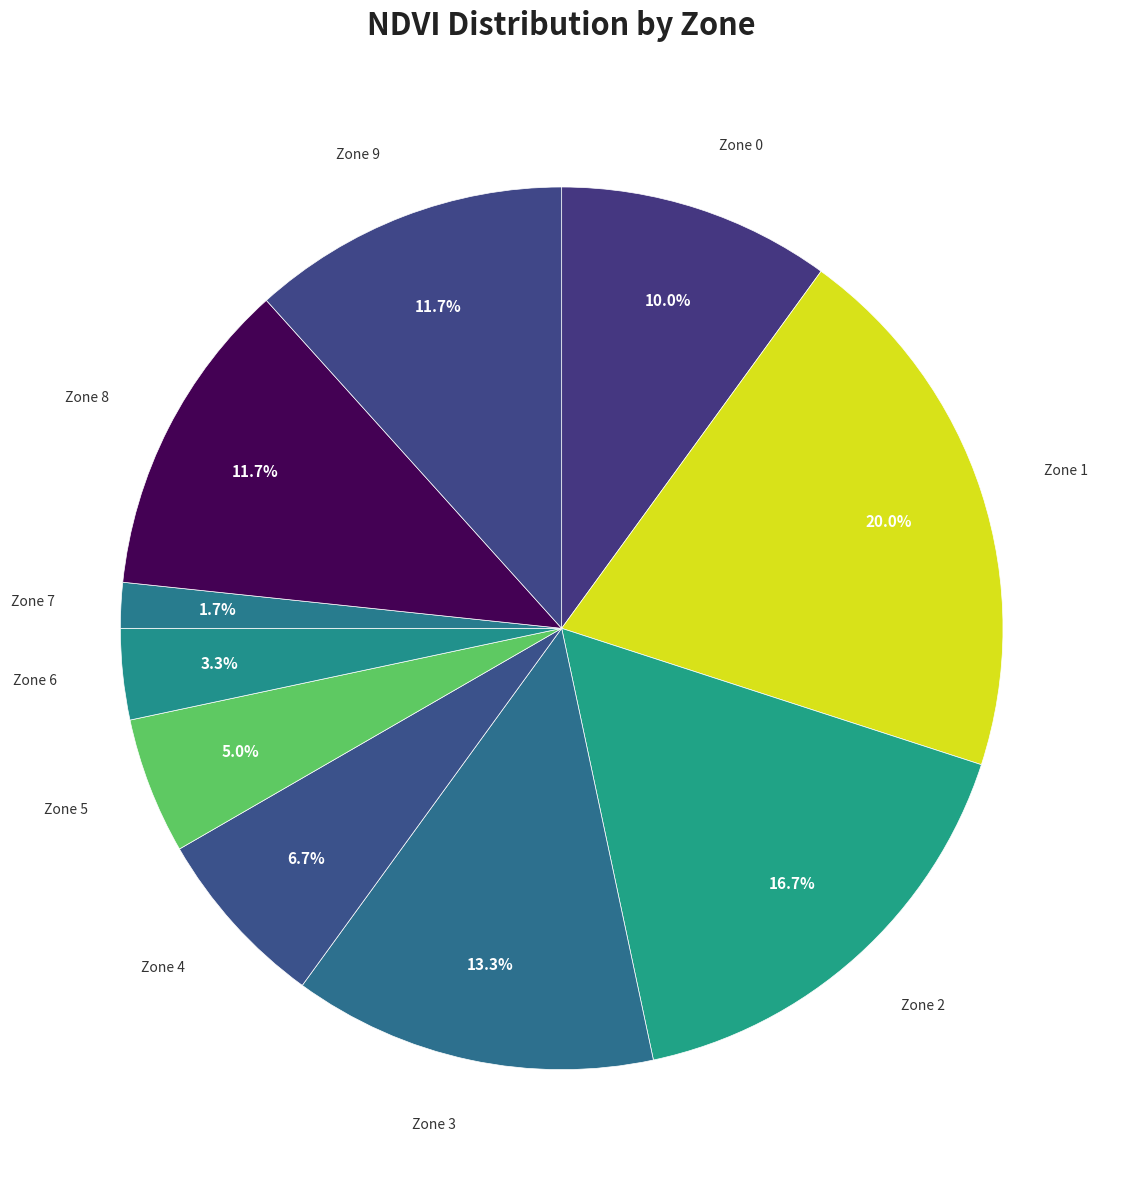

How many segments does this pie chart have?

10